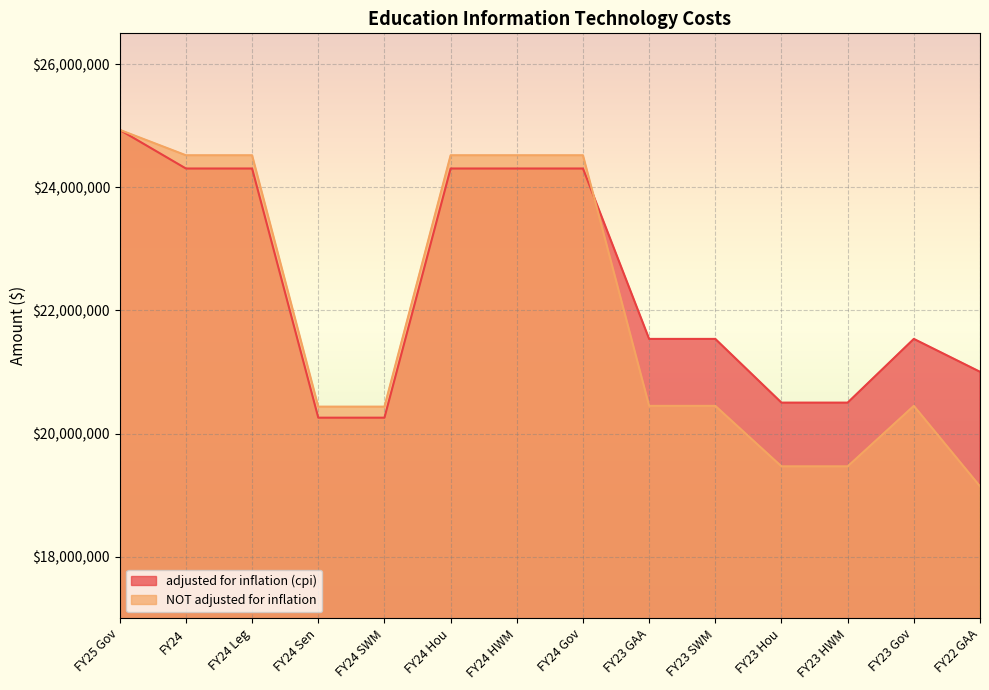

What is the difference between the adjusted for inflation (cpi) values at FY23 HWM and FY24?

3801935